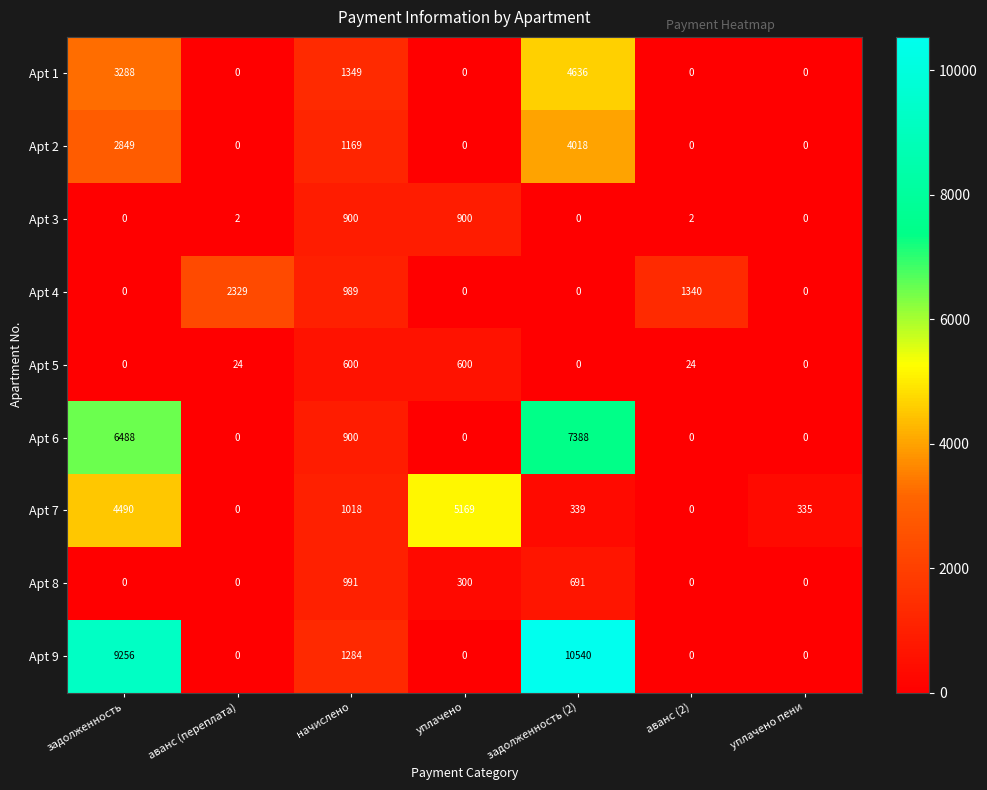

The Apt 7 series shows 4490 at задолженность. True or false?

True